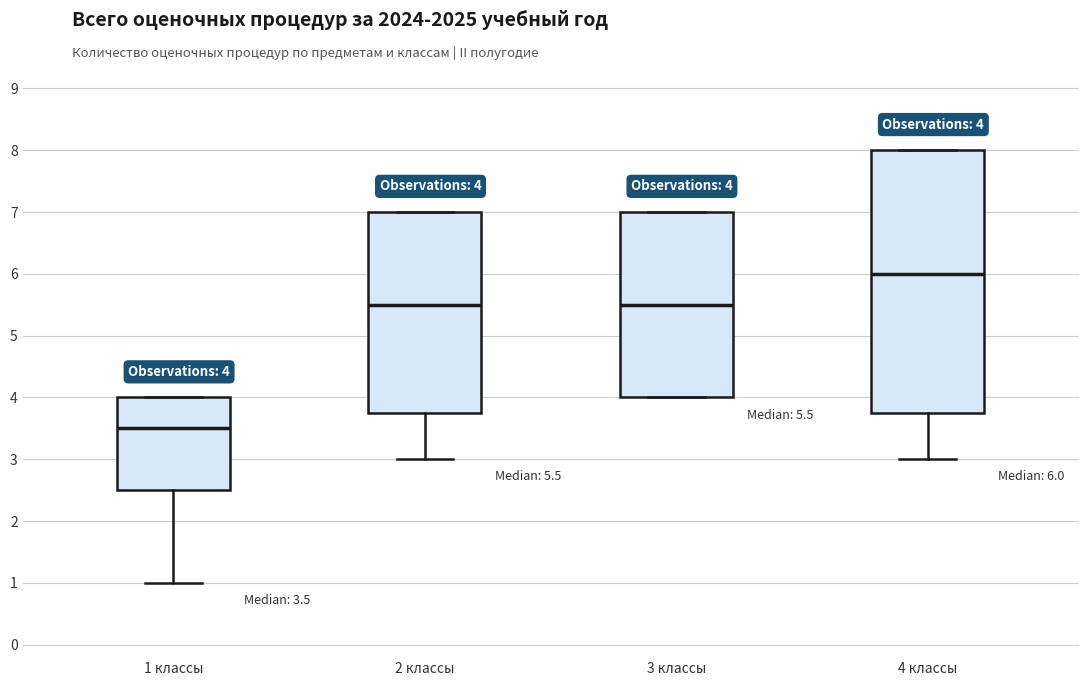

Which box is the tallest, from its lower edge to its upper edge?

4 классы